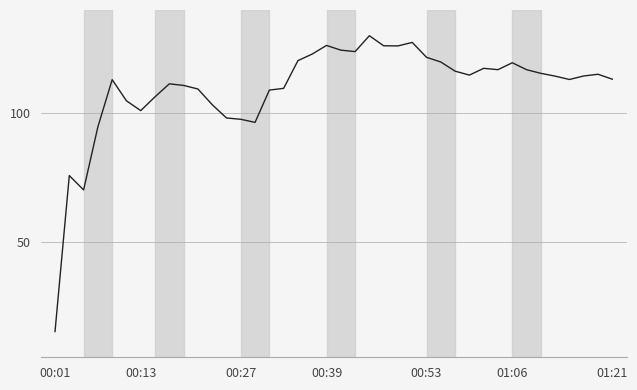

What is the smallest value displayed?

15.0